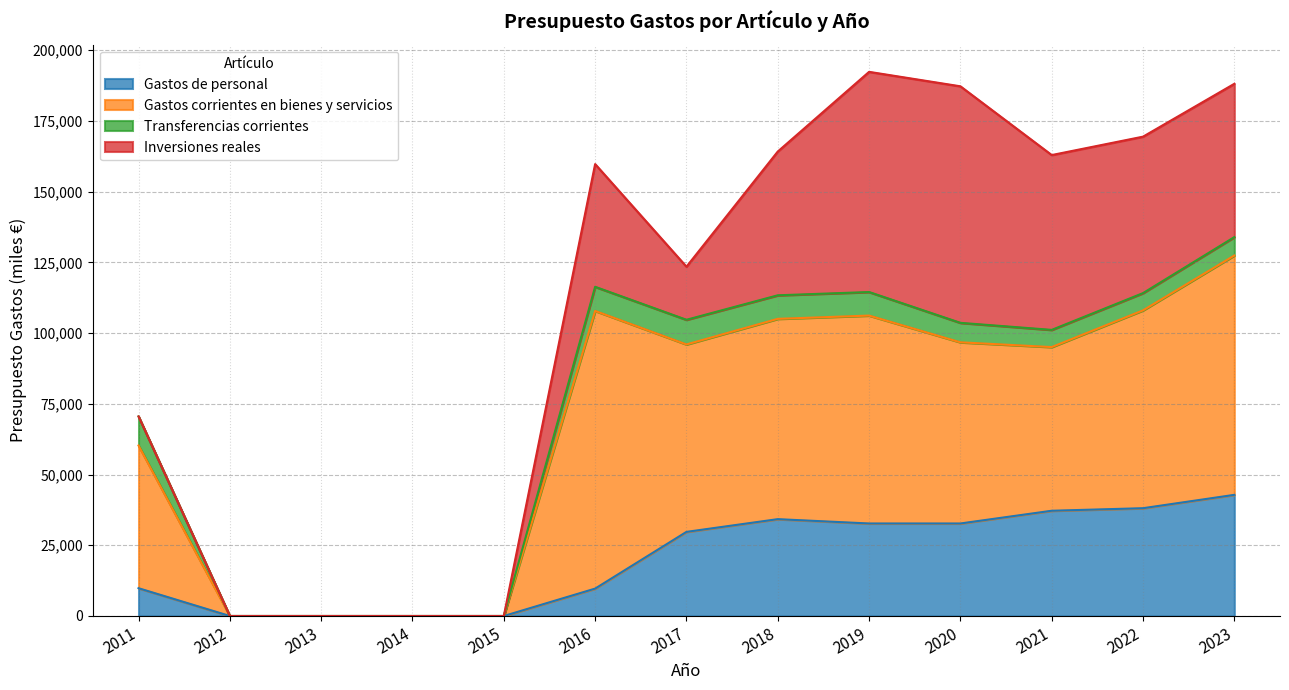

Does the chart display data point markers on the line(s)?

No